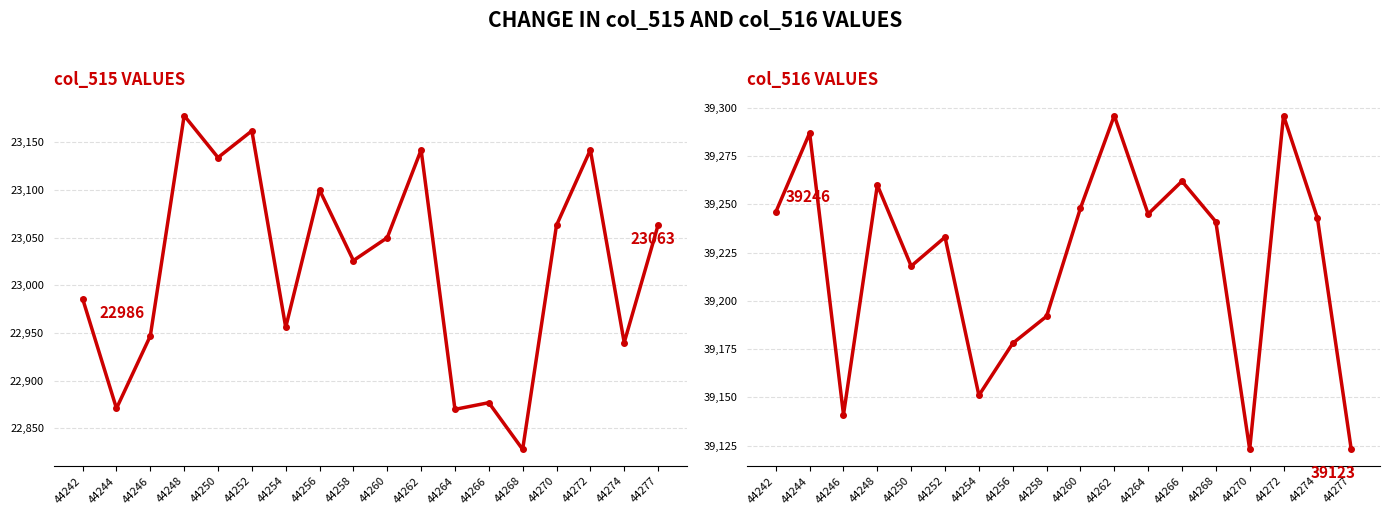

Reading right to left, transcribe all the data shown in this chart.

col_515 VALUES: 23063	22940	23142	23063	22828	22877	22870	23142	23050	23026	23100	22956	23162	23134	23178	22947	22871	22986
col_516 VALUES: 39123	39243	39296	39123	39241	39262	39245	39296	39248	39192	39178	39151	39233	39218	39260	39141	39287	39246